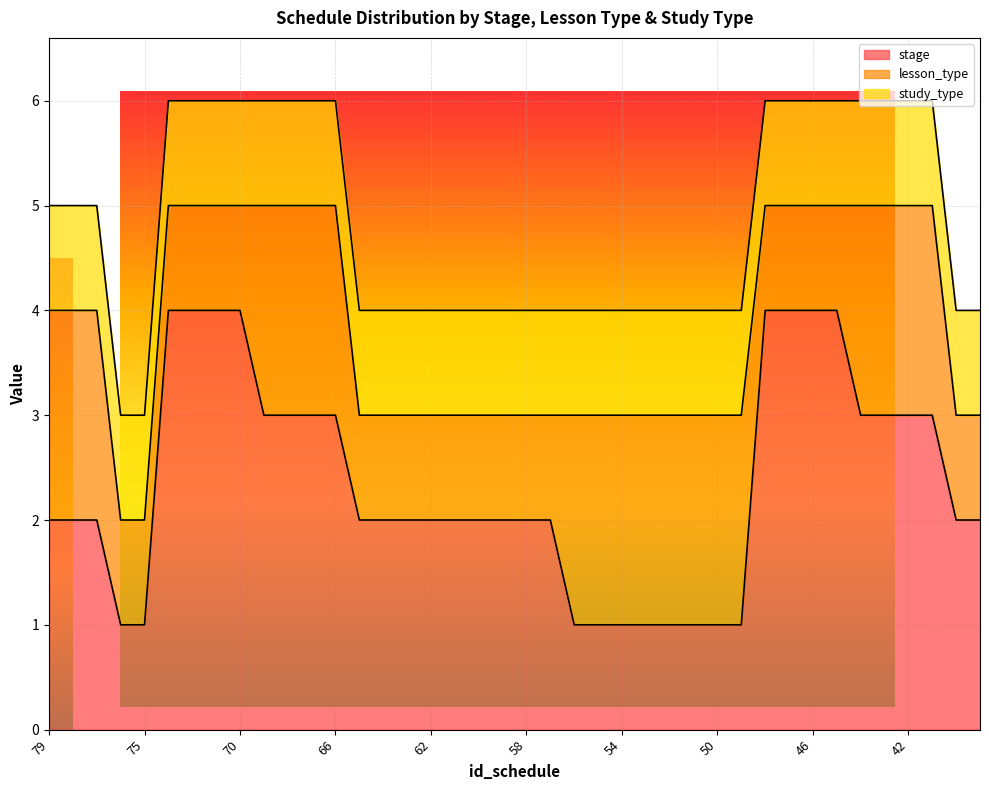

What is the difference between the highest and lowest values at 40?

1